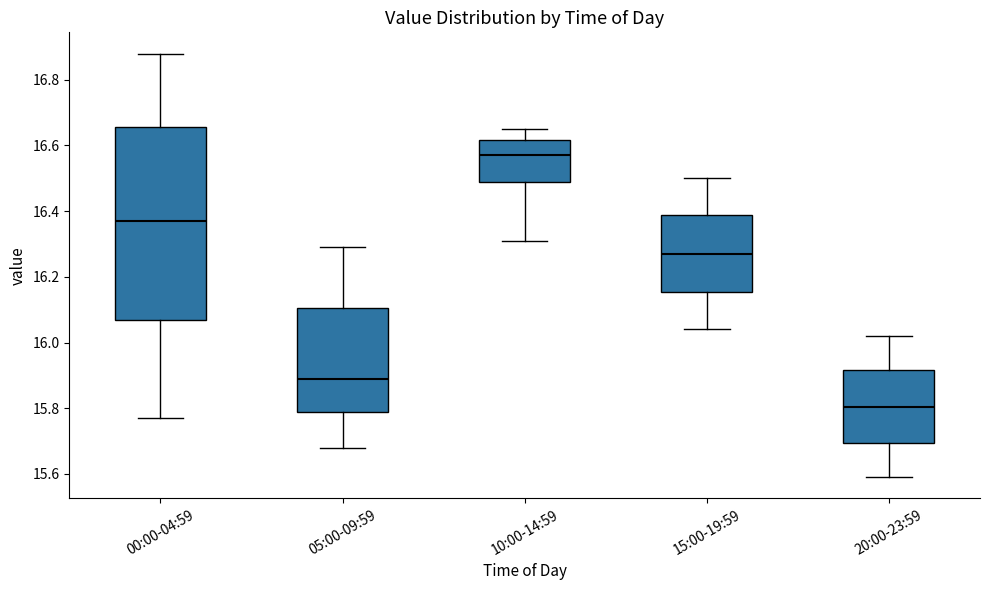

Comparing the boxes themselves (not the whiskers), which one is the tallest?

00:00-04:59